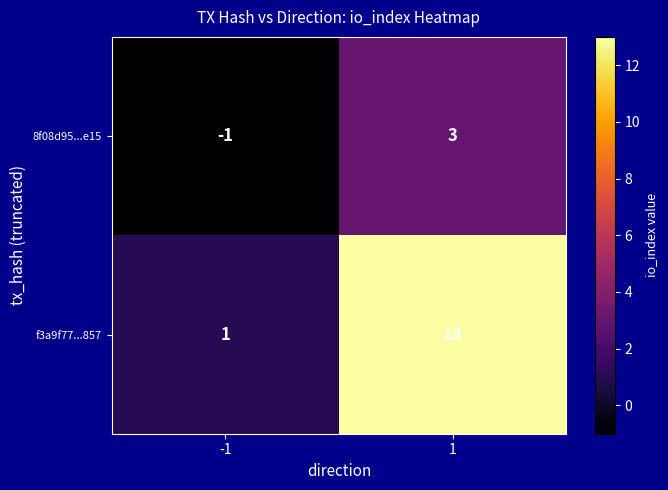

Reading right to left, what are all the values shown in this chart?

8f08d95...e15: 1=3	-1=-1
f3a9f77...857: 1=13	-1=1